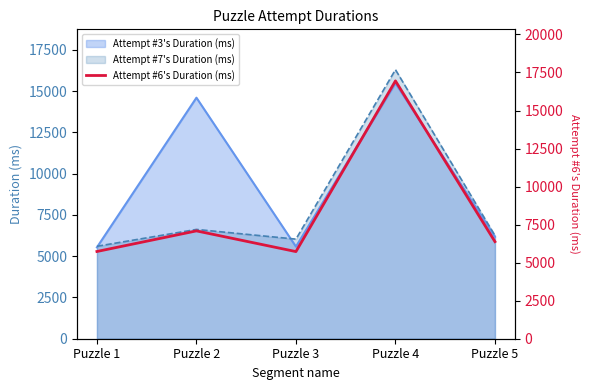

What is the change in value from Puzzle 1 to Puzzle 5?

+647